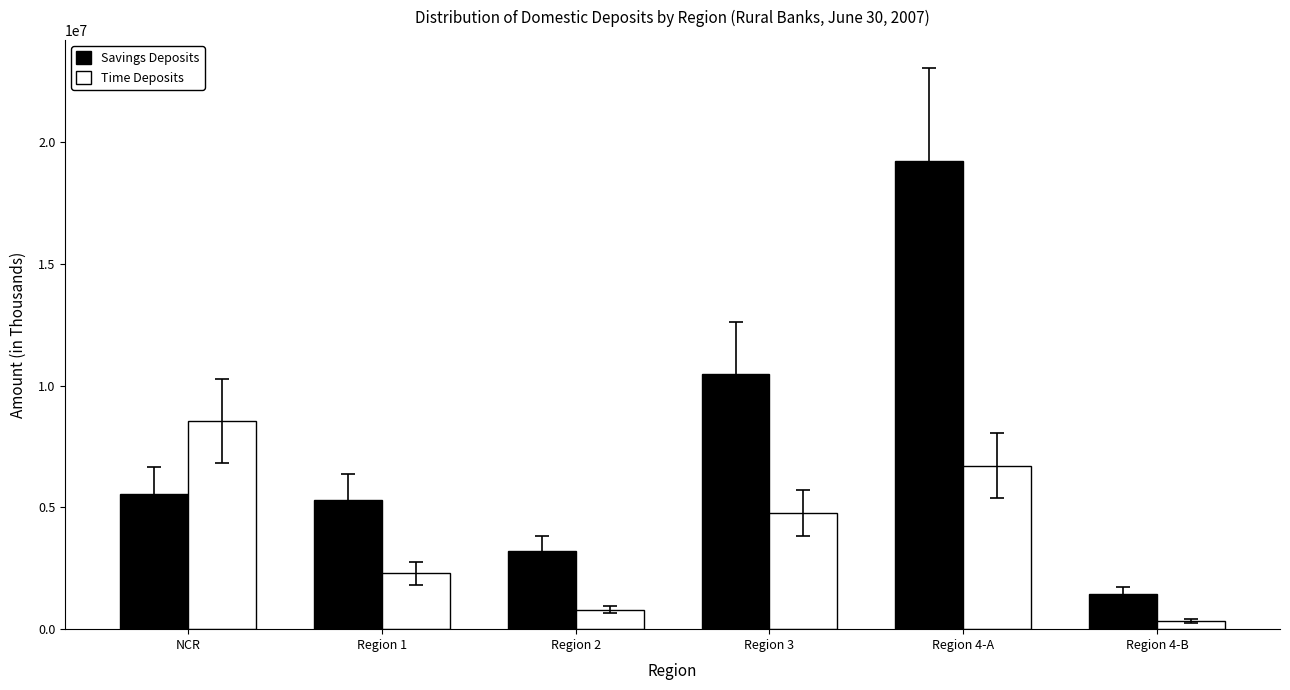

Where does the Time Deposits series first go above 4760408?

NCR